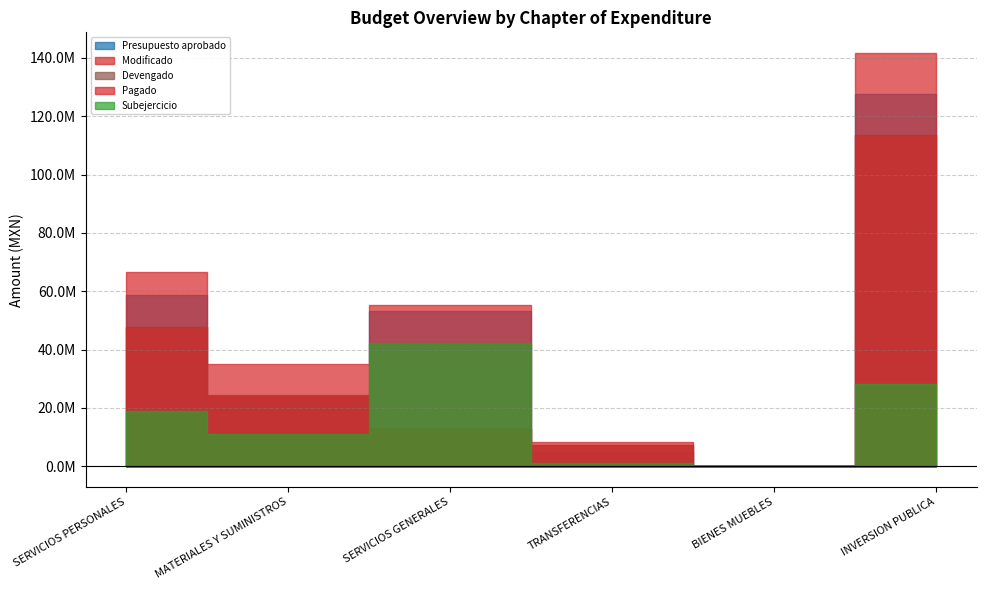

What is the total value across all series at TRANSFERENCIAS?

29106218.1